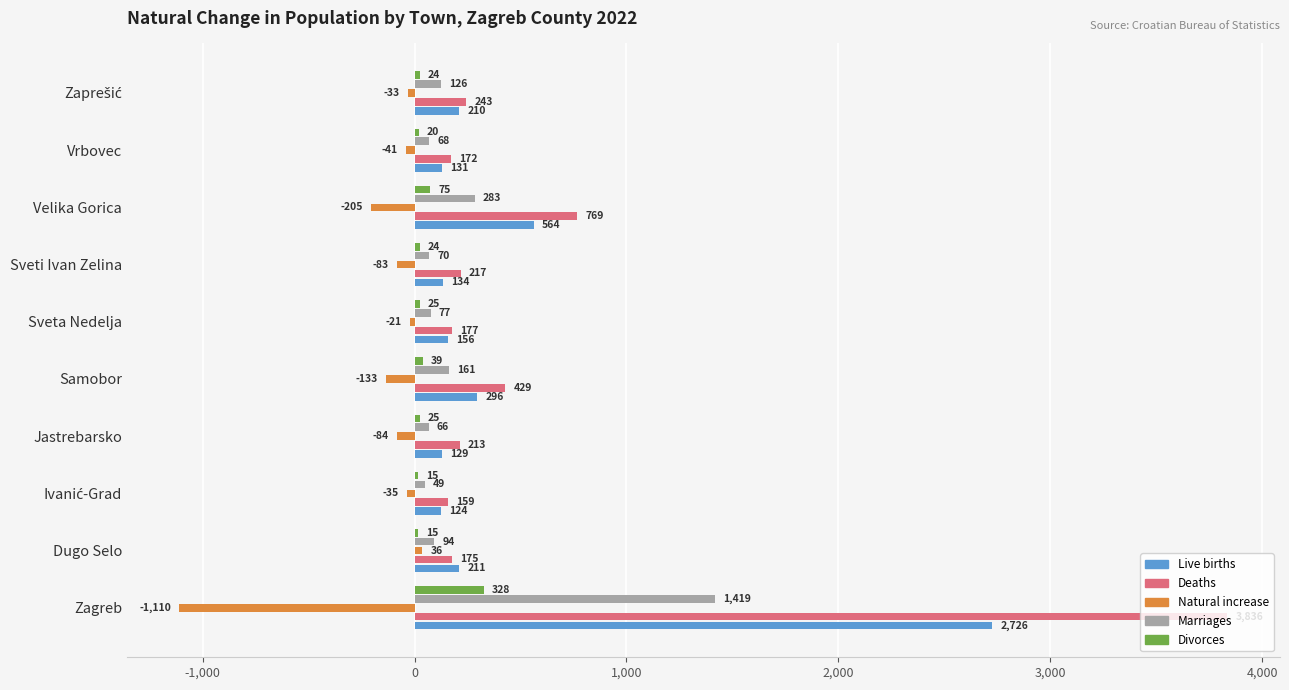

At which label is Divorces closest to 171?

Velika Gorica